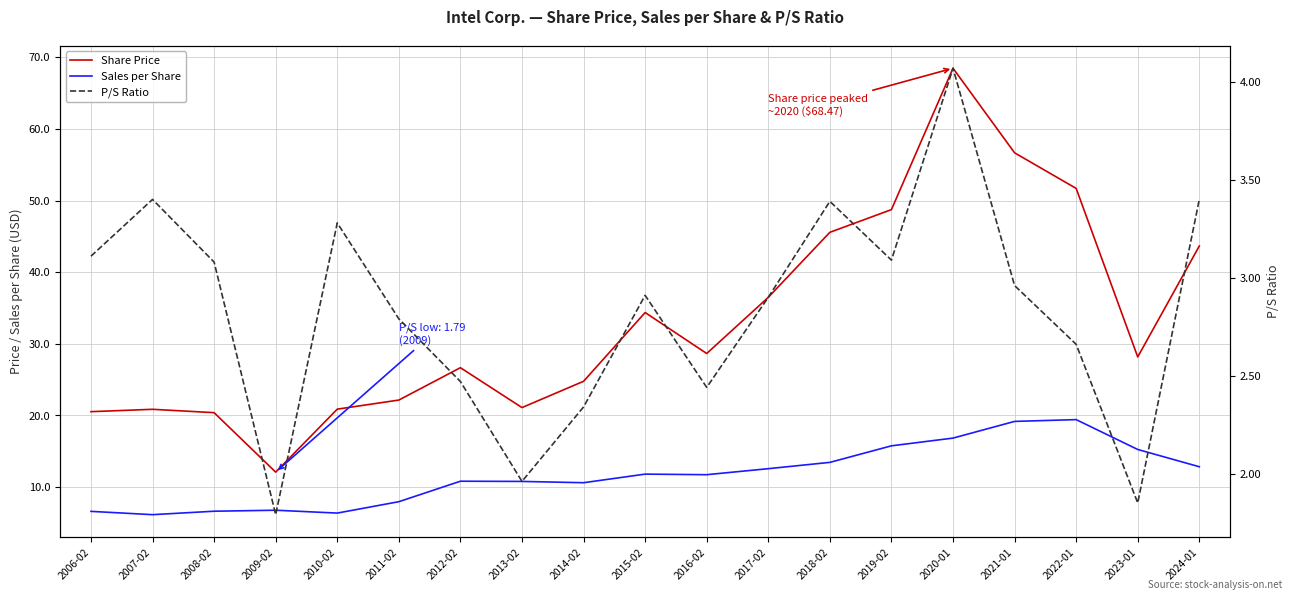

How many interior local peaks does the Sales per Share series have?

4